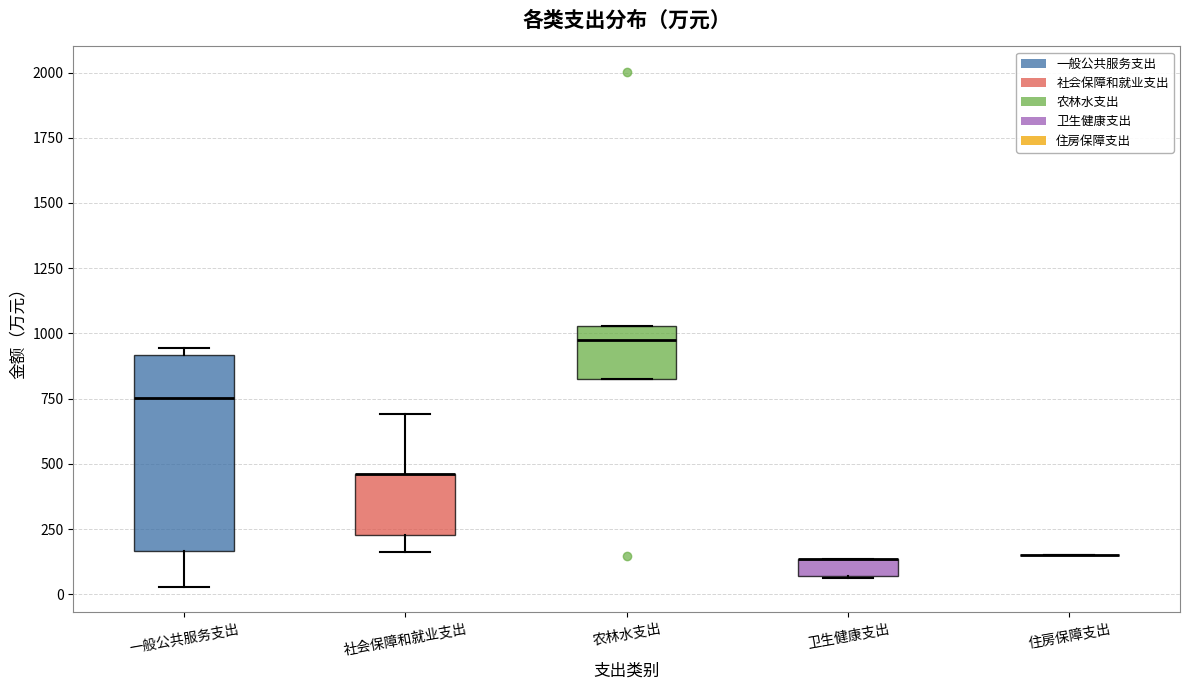

Comparing the boxes themselves (not the whiskers), which one is the tallest?

一般公共服务支出